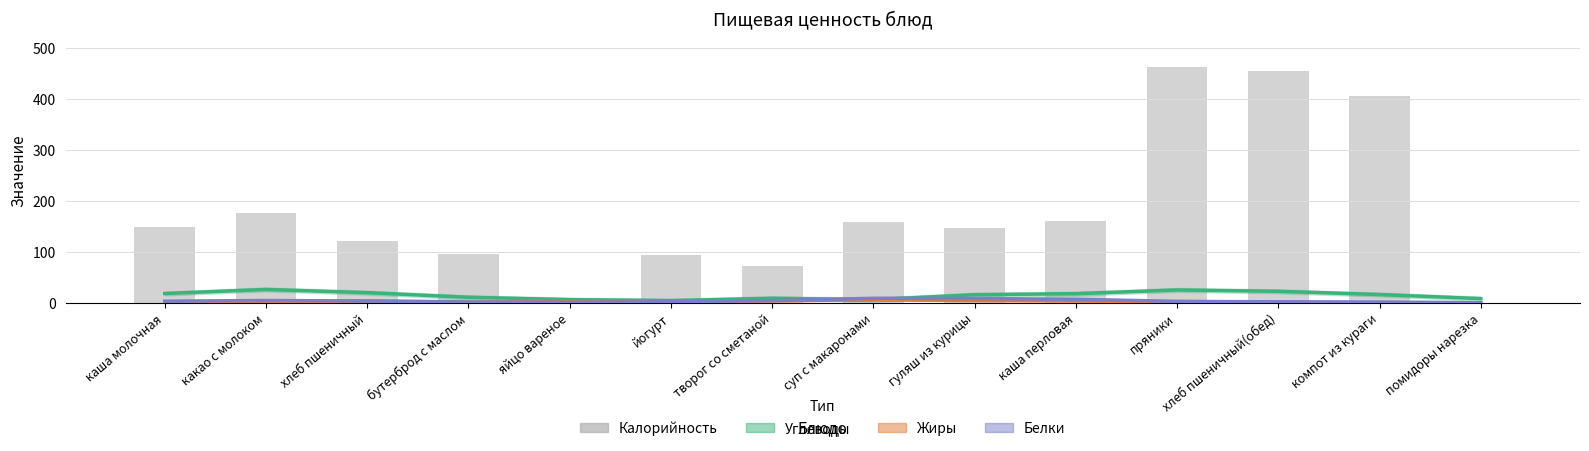

What is the greatest value displayed?

464.0